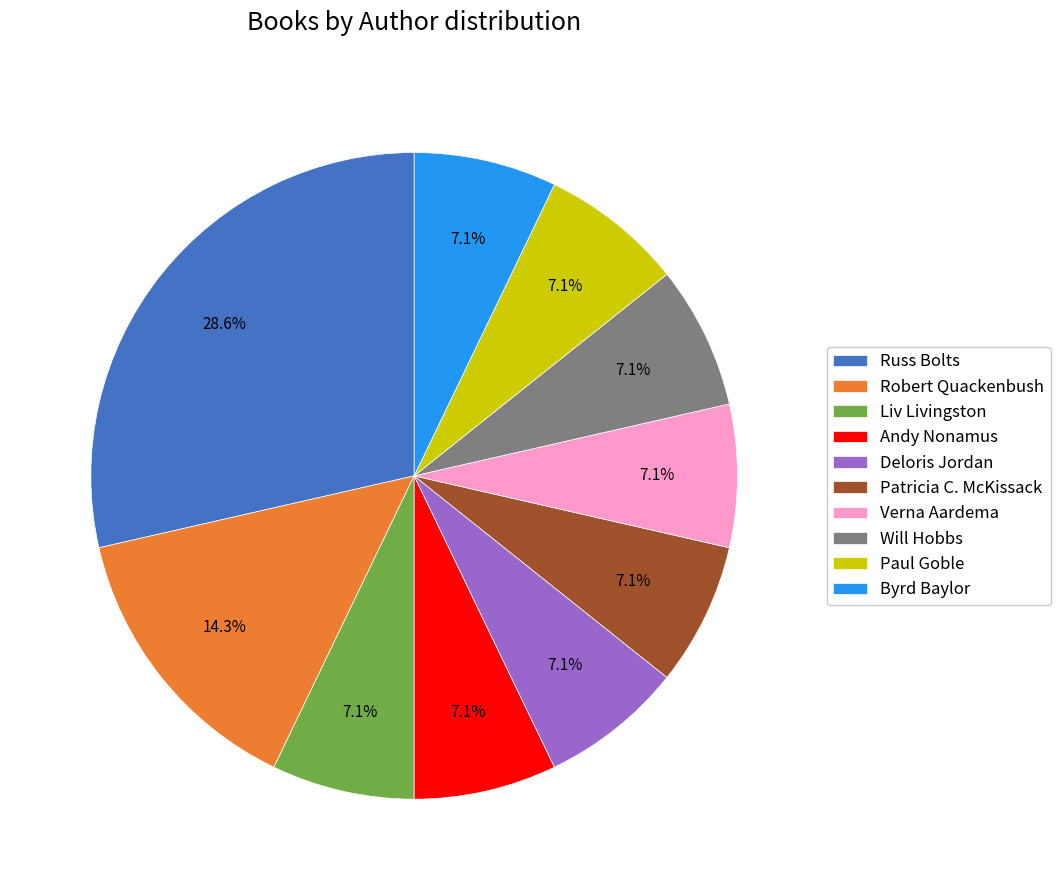

How many segments does this pie chart have?

10